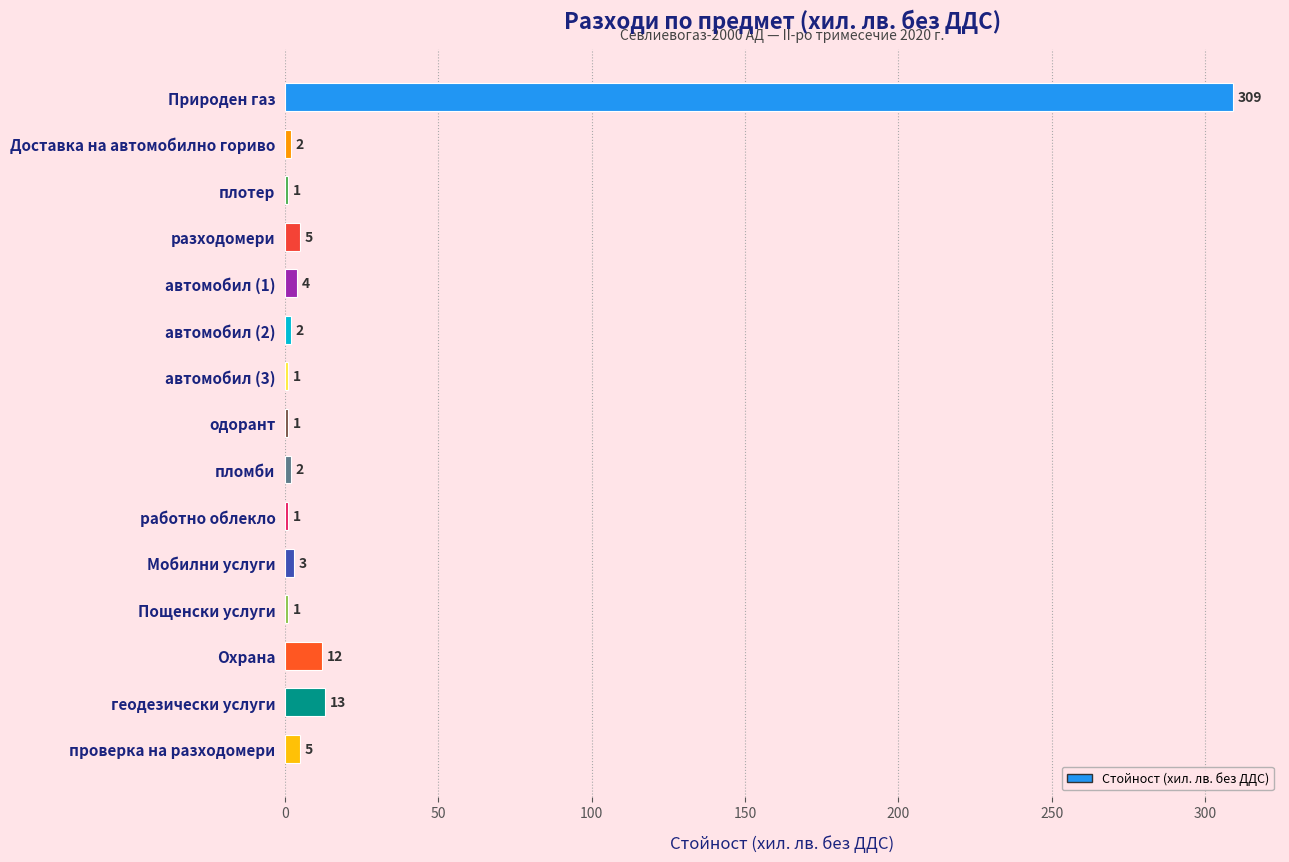

Between Доставка на автомобилно гориво and одорант, which is larger?

Доставка на автомобилно гориво